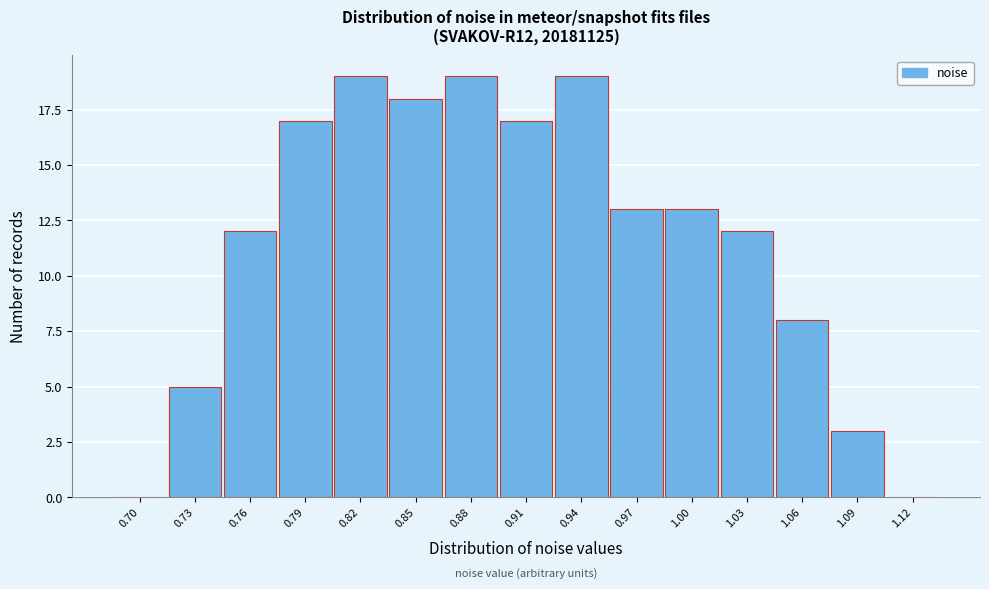

Reading left to right, list all the values displayed in this chart.

0.70=0	0.73=5	0.76=12	0.79=17	0.82=19	0.85=18	0.88=19	0.91=17	0.94=19	0.97=13	1.00=13	1.03=12	1.06=8	1.09=3	1.12=0